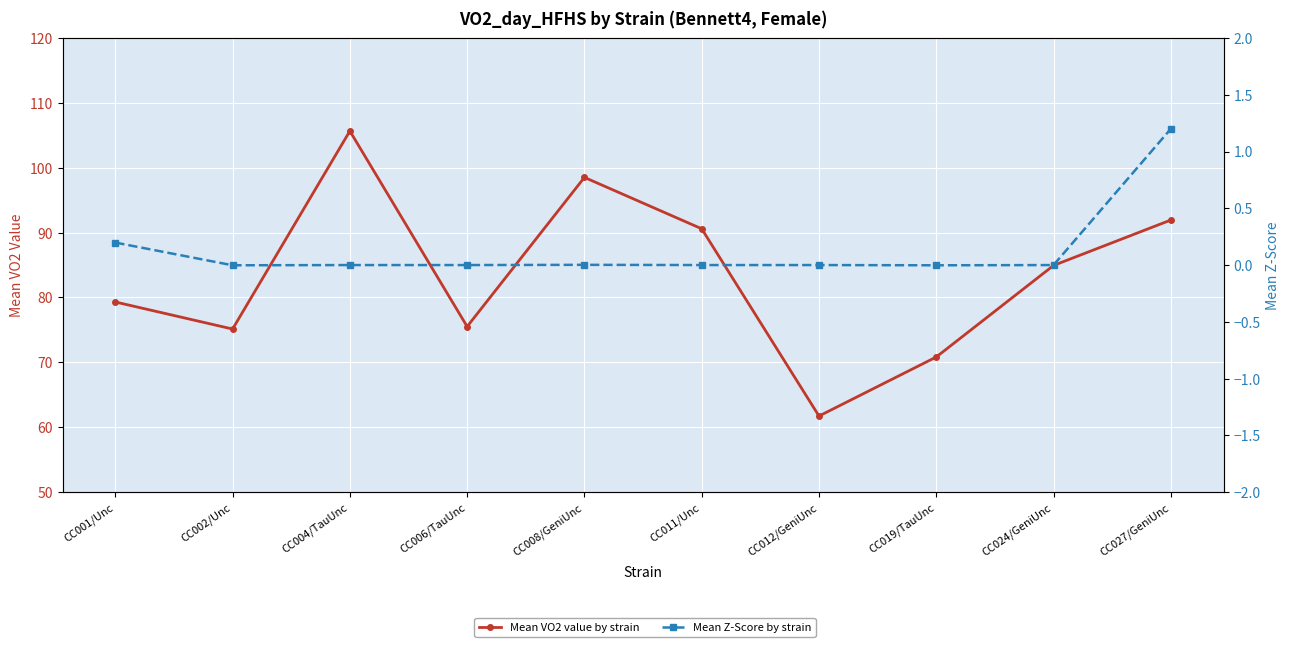

Reading left to right, transcribe all the data shown in this chart.

Mean VO2 value by strain: CC001/Unc=79.3	CC002/Unc=75.1	CC004/TauUnc=105.7	CC006/TauUnc=75.5	CC008/GeniUnc=98.5	CC011/Unc=90.6	CC012/GeniUnc=61.7	CC019/TauUnc=70.8	CC024/GeniUnc=84.9	CC027/GeniUnc=91.9
Mean Z-Score by strain: CC001/Unc=0.2	CC002/Unc=-0.0	CC004/TauUnc=0.0	CC006/TauUnc=0.0	CC008/GeniUnc=0.0	CC011/Unc=0.0	CC012/GeniUnc=0.0	CC019/TauUnc=-0.0	CC024/GeniUnc=0.0	CC027/GeniUnc=1.2